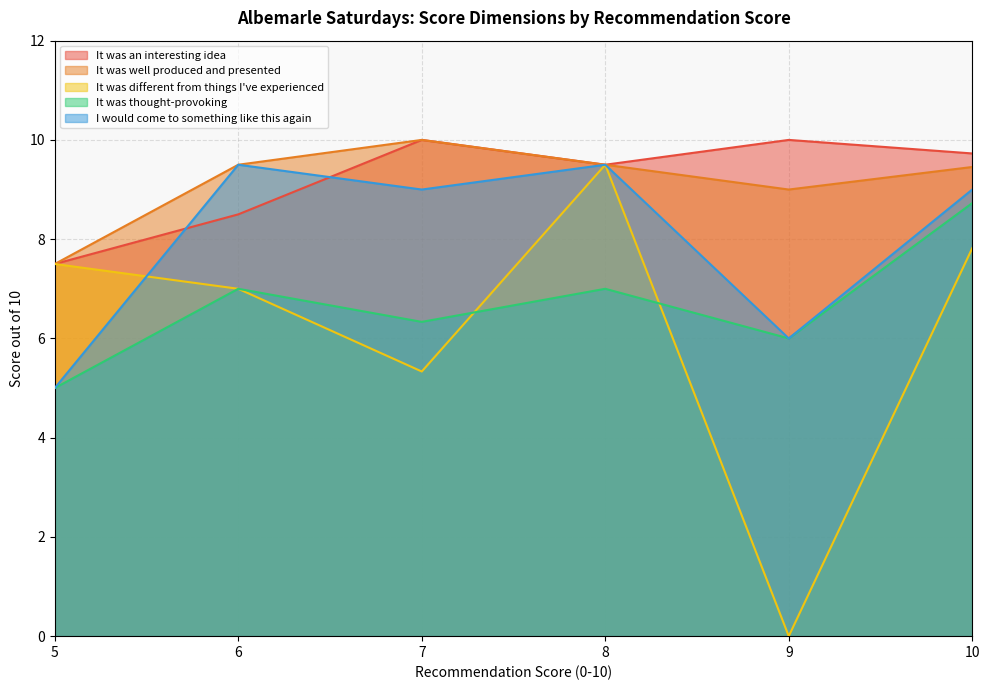

The value of I would come to something like this again at 5 is 5. True or false?

True